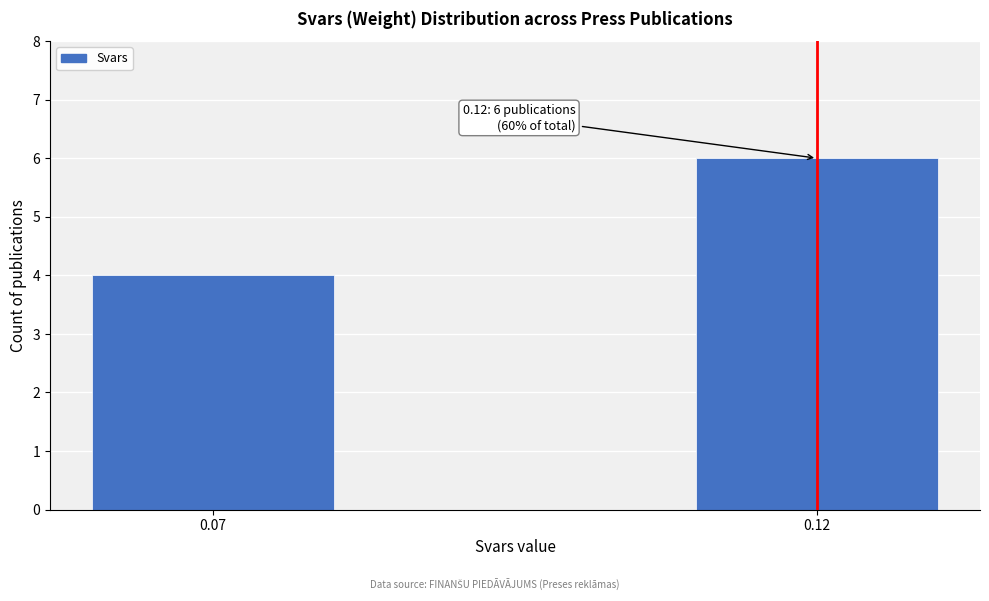

Reading left to right, transcribe all the data shown in this chart.

0.07=4	0.12=6